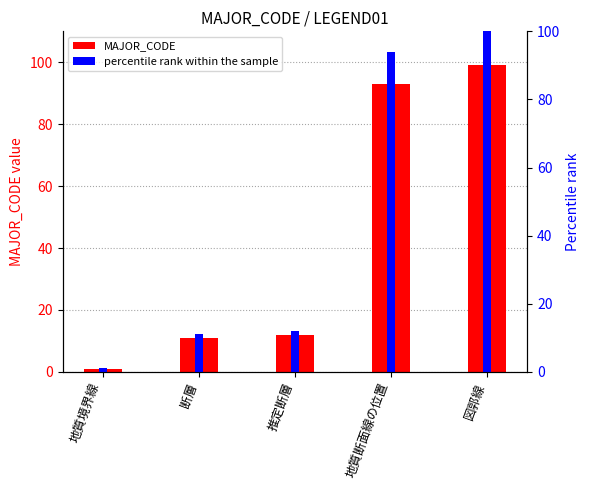

How many data points does each series have?

5